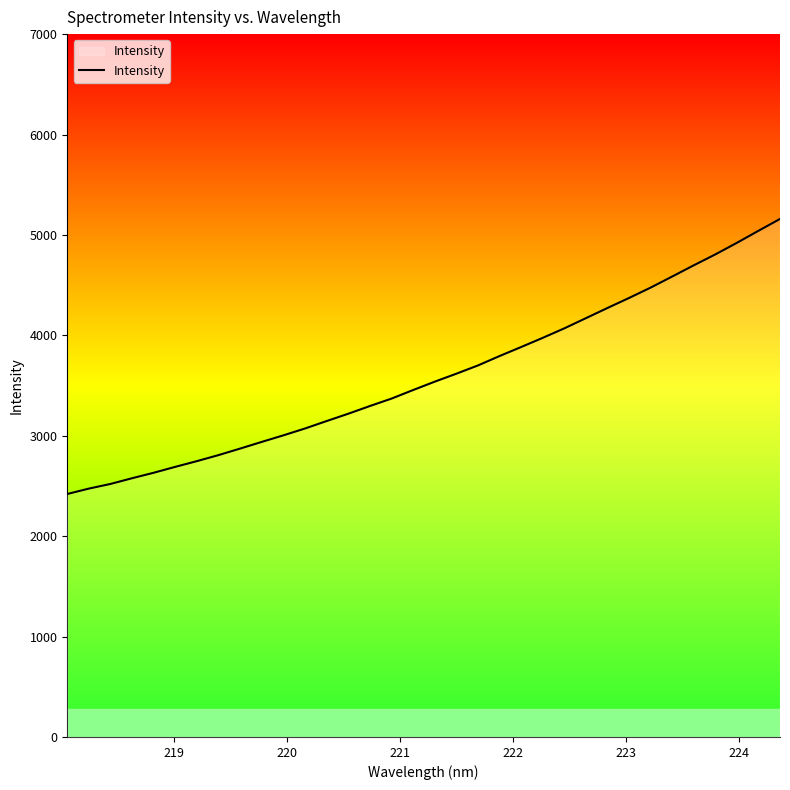

True or false: the data shows 3916.1 at 218.

False